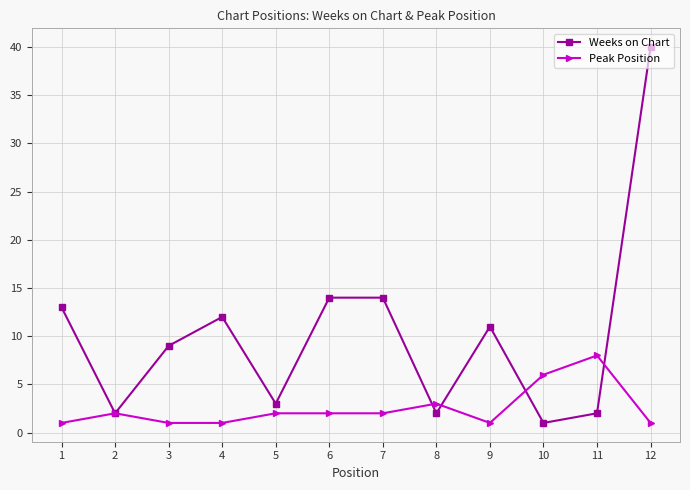

How many categories are shown in the chart?

12